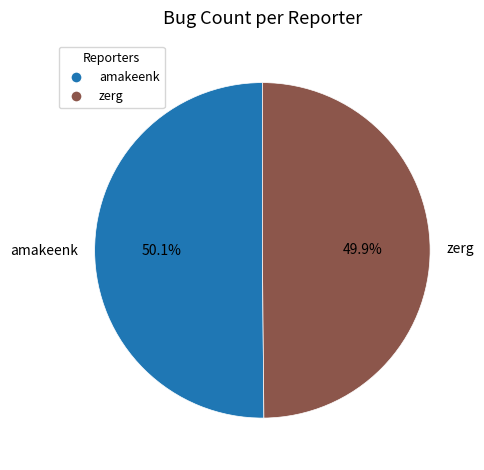

To the nearest percent, what is the average slice percentage?

50%